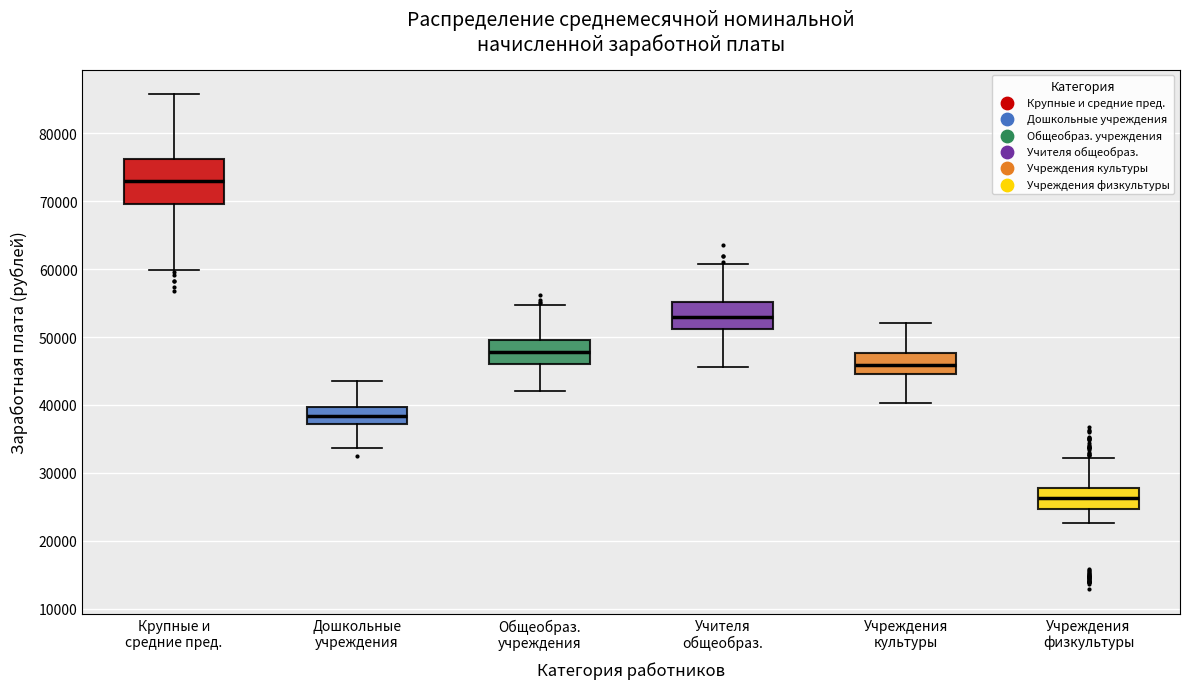

Reading left to right, transcribe this box plot: for each box, give where its median line is, the range the box spans, and where its two whiskers end, as read against the y-axis. The values are not printed on the chart, so give them approximately, as read against the axis.

Крупные и средние пред.: median 73000, box 70000 to 76000, whiskers 60000 to 86000
Дошкольные учреждения: median 38000, box 37000 to 40000, whiskers 34000 to 43000
Общеобраз. учреждения: median 48000, box 46000 to 50000, whiskers 42000 to 55000
Учителя общеобраз.: median 53000, box 51000 to 55000, whiskers 46000 to 61000
Учреждения культуры: median 46000, box 45000 to 48000, whiskers 40000 to 52000
Учреждения физкультуры: median 26000, box 25000 to 28000, whiskers 23000 to 32000